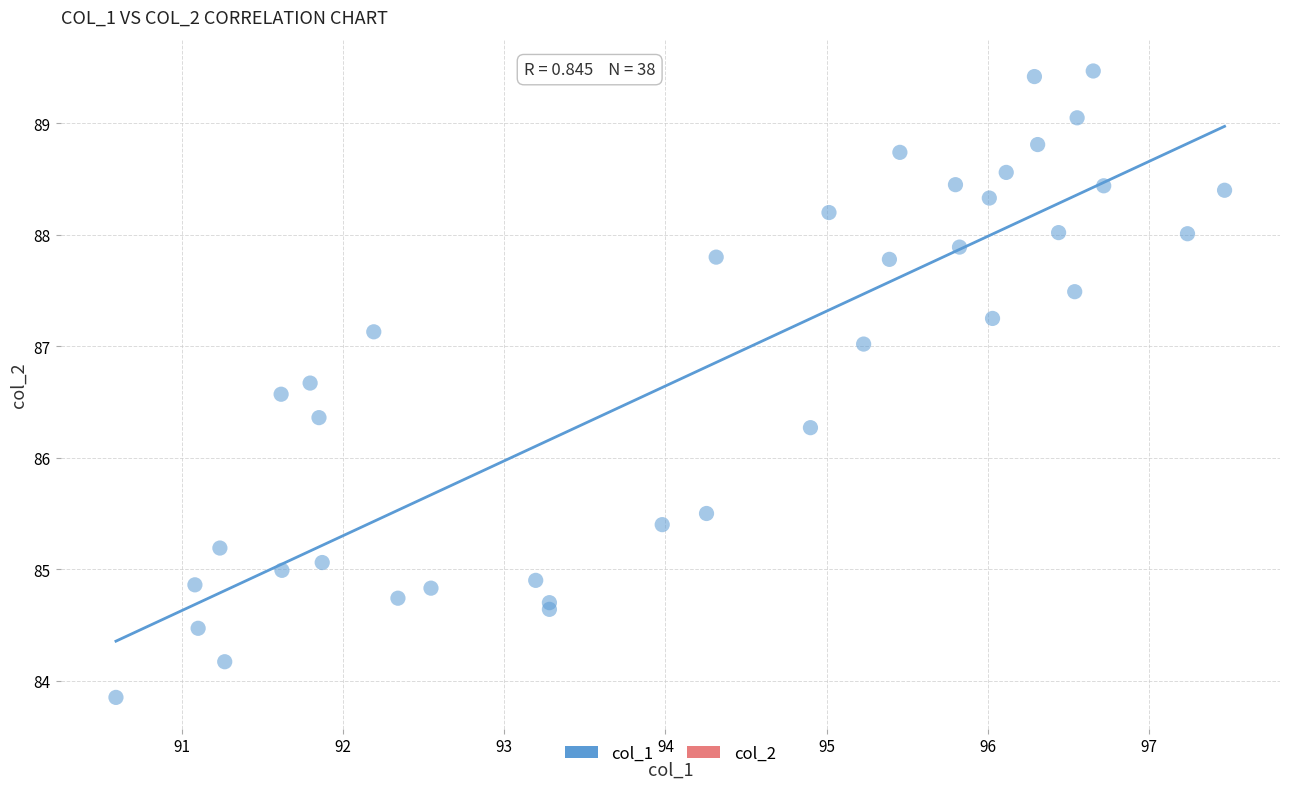

What Y value in the scatter plot is closest to 86?

86.3